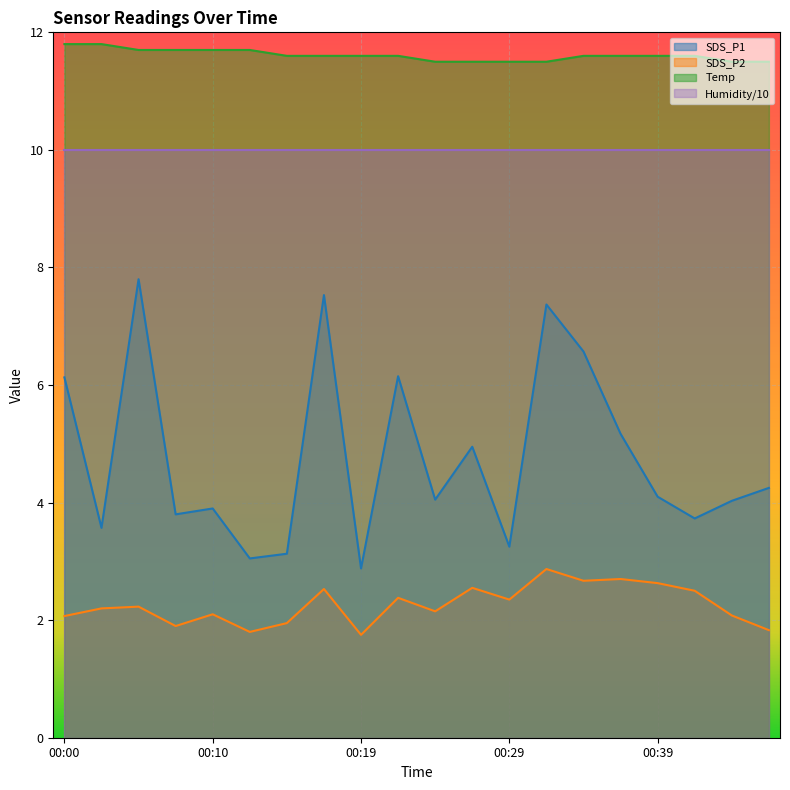

Which series changed the most between 00:12 and 00:27?

SDS_P1